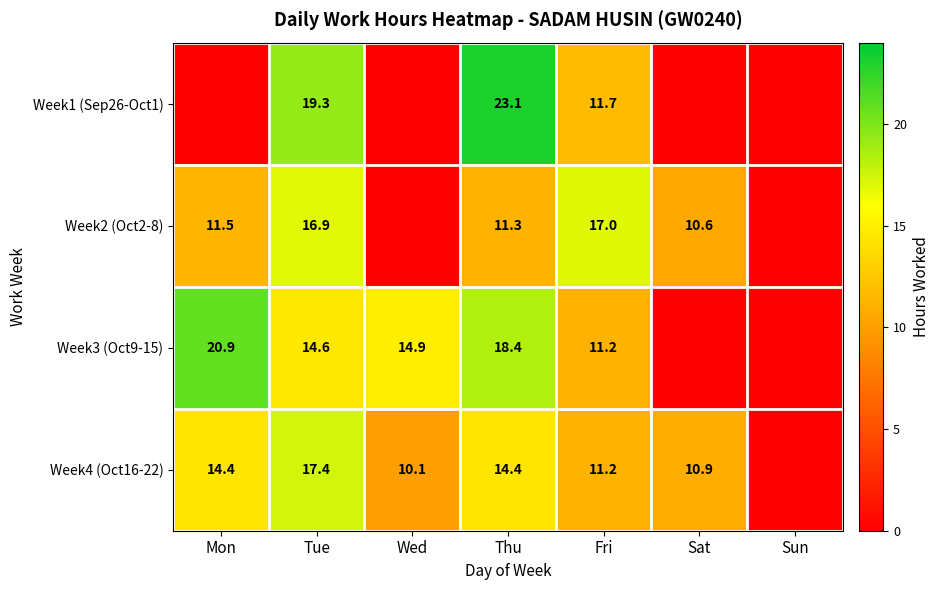

The Week3 (Oct9-15) series shows 20.9 at Mon. True or false?

True